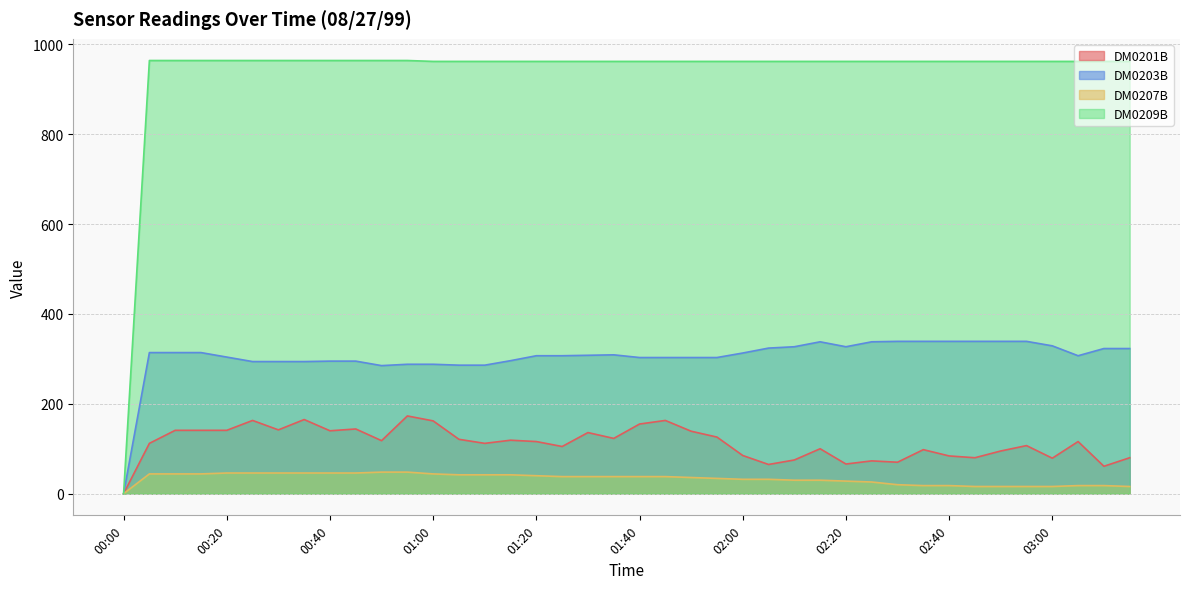

Is the value of DM0201B at 02:45 greater than the value of DM0203B at 02:35?

No